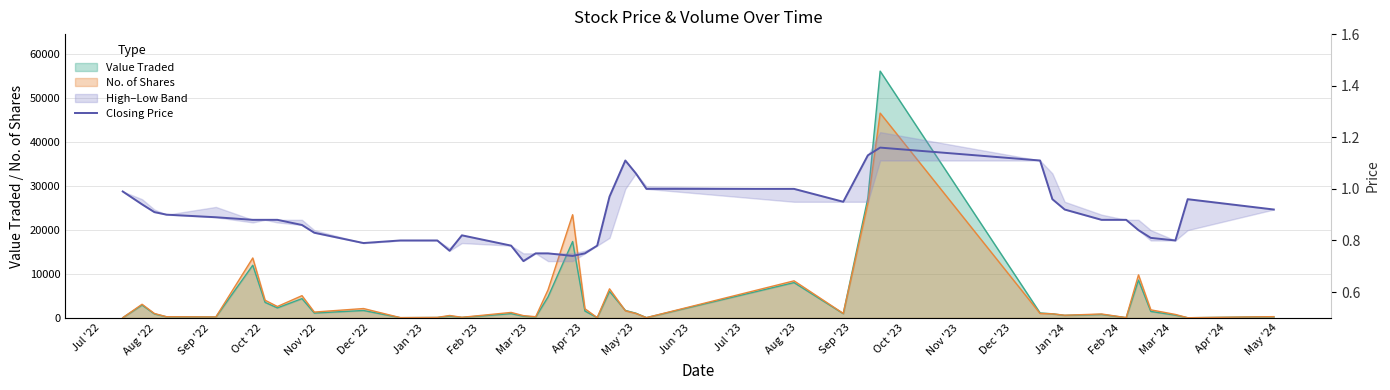

What is the label of the 7th point from the left?

Jan '23